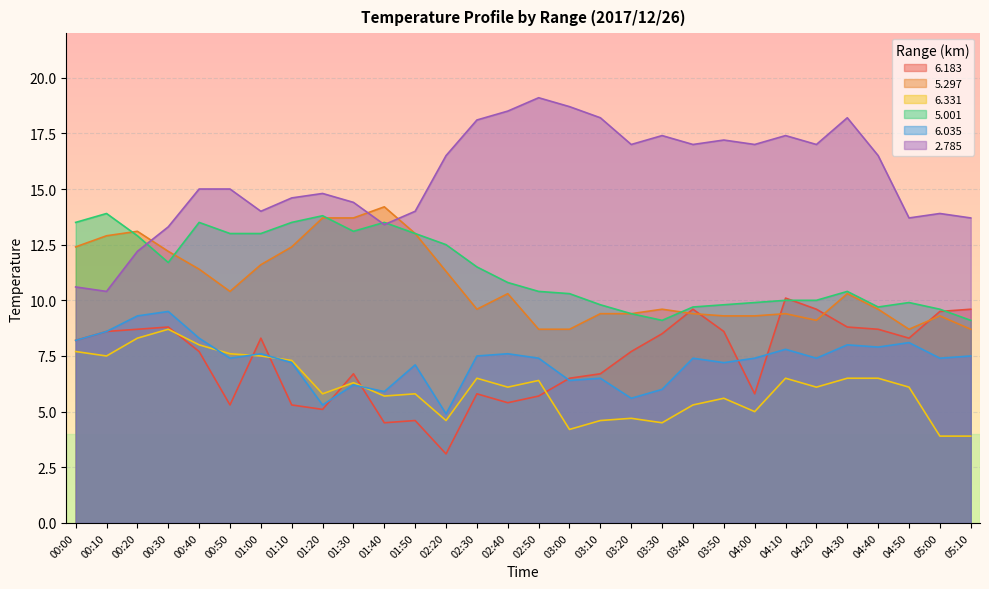

Rank the series at 00:10 from lowest to highest value.

  6.331,   6.183,   6.035,   2.785,   5.297,   5.001